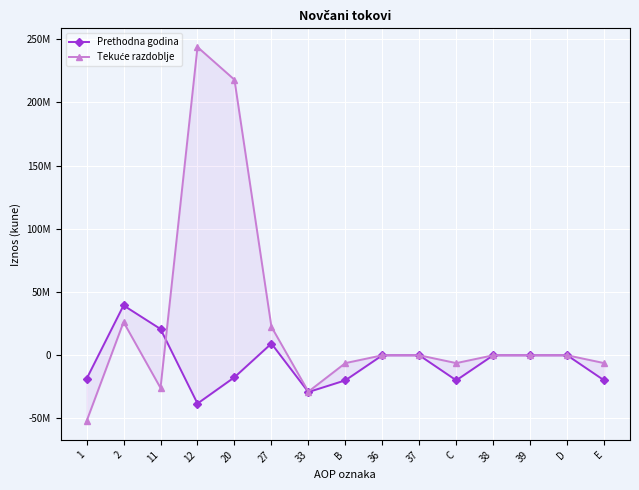

Is the value of Prethodna godina at 11 greater than the value of Tekuće razdoblje at D?

Yes